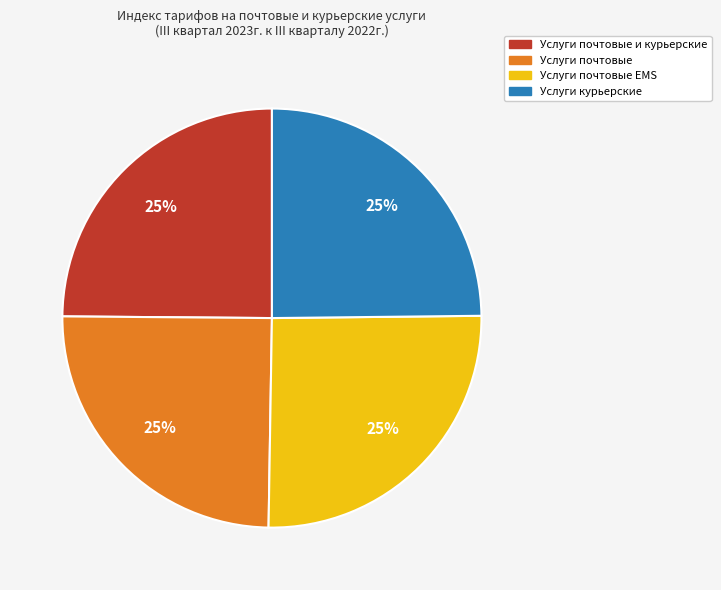

Is there any slice that represents more than half of the pie?

No